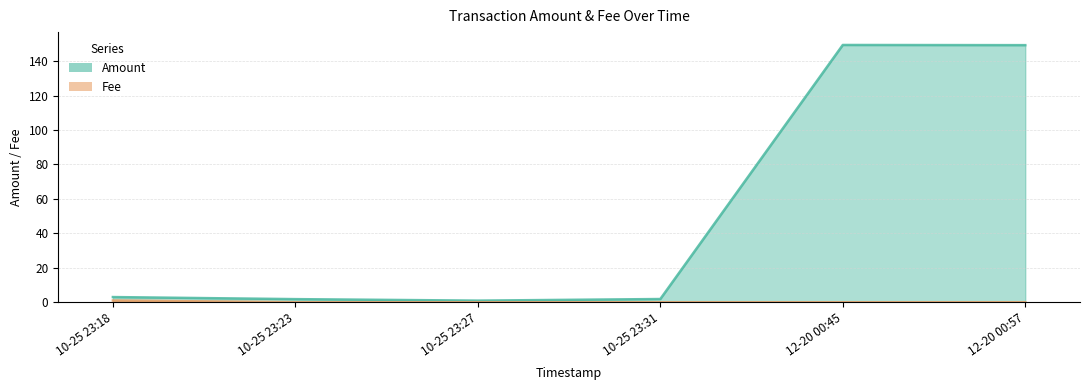

At which label is Fee closest to 0?

10-25 23:23